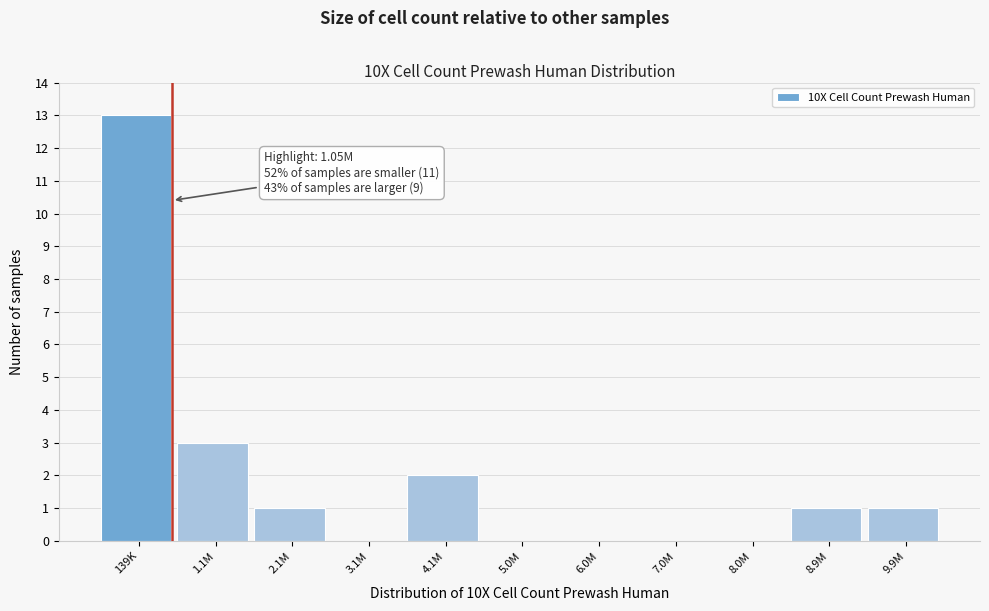

Reading left to right, what are all the values shown in this chart?

139K=13	1.1M=3	2.1M=1	3.1M=0	4.1M=2	5.0M=0	6.0M=0	7.0M=0	8.0M=0	8.9M=1	9.9M=1